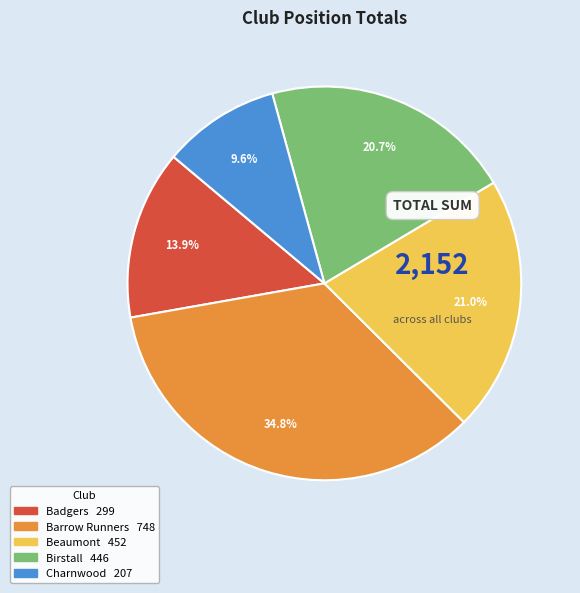

Approximately how many times larger is the value at Barrow Runners compared to Charnwood?

3.6